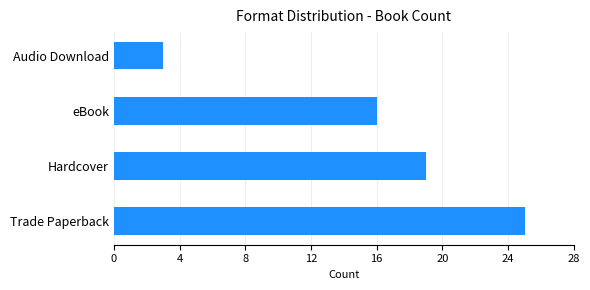

Rank the categories by value from highest to lowest.

Trade Paperback, Hardcover, eBook, Audio Download